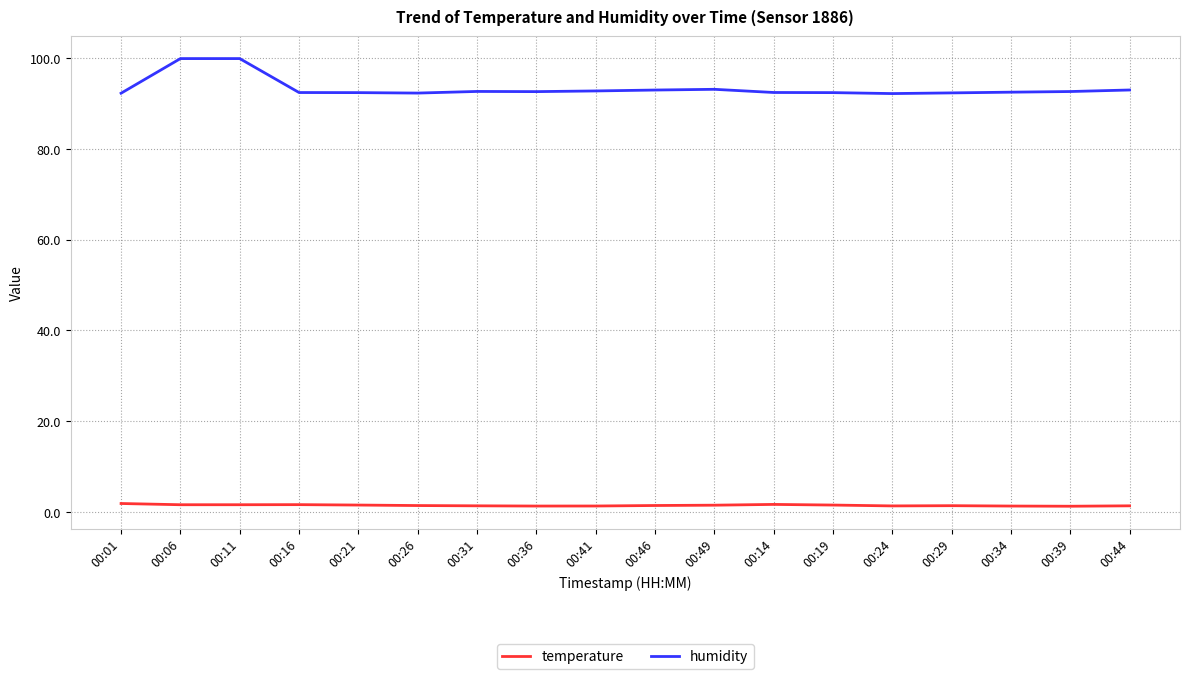

What is the total value across all series at 00:14?

94.1